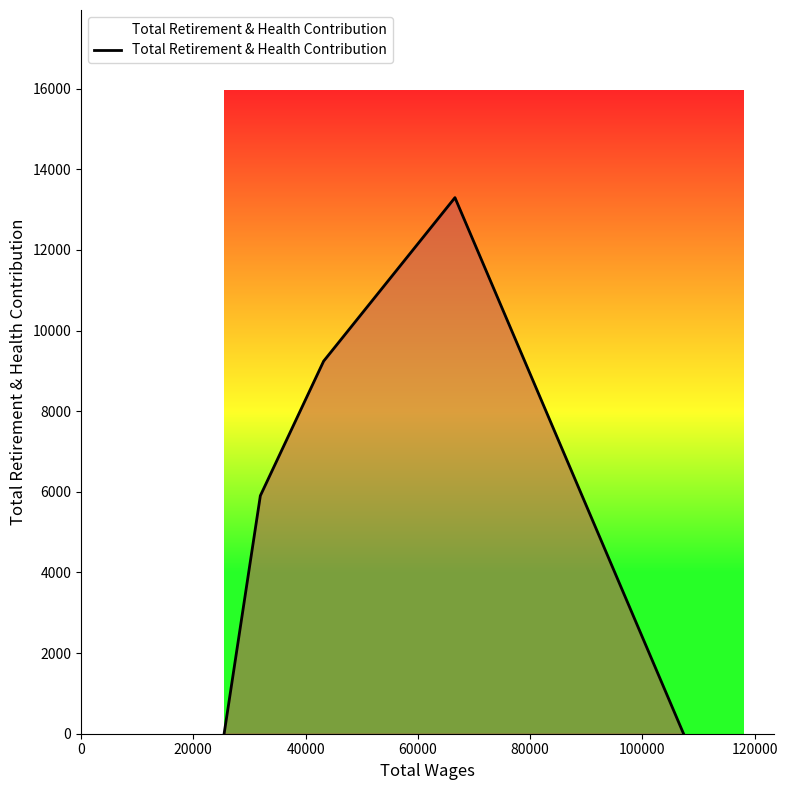

What is the maximum value shown in the chart?

13296